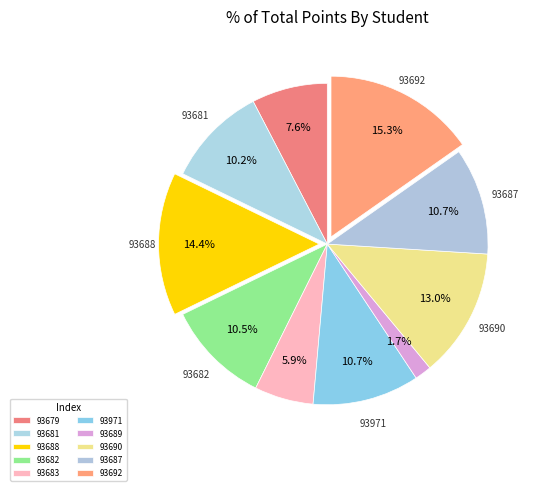

True or false: 93682 accounts for 1% of the total.

False